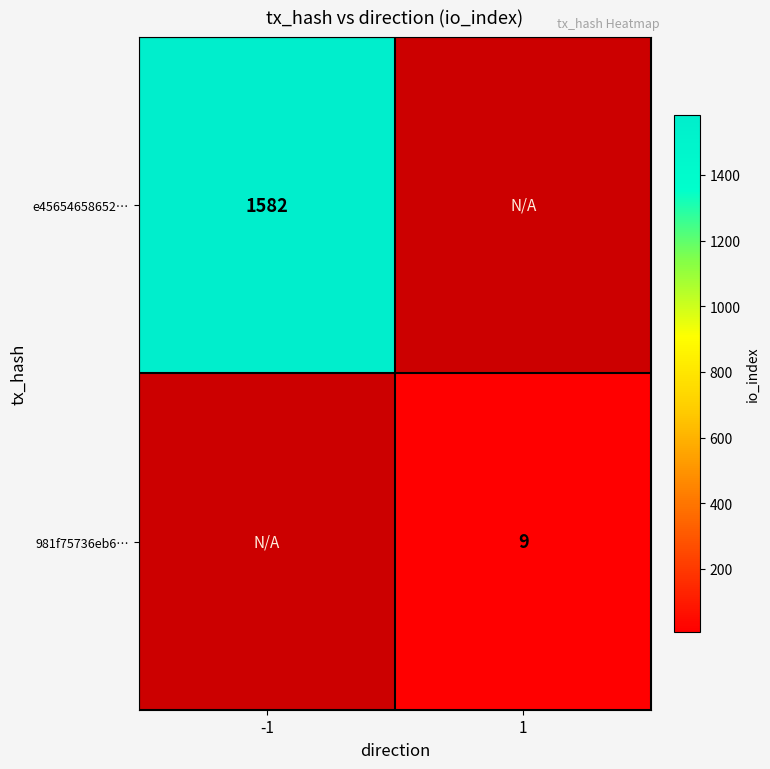

True or false: e45654658652… has a value of 615 at -1.

False